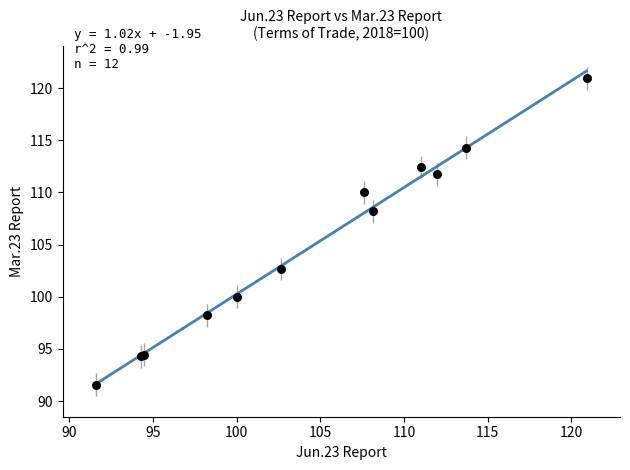

What Y value in the scatter plot is closest to 106?

108.2